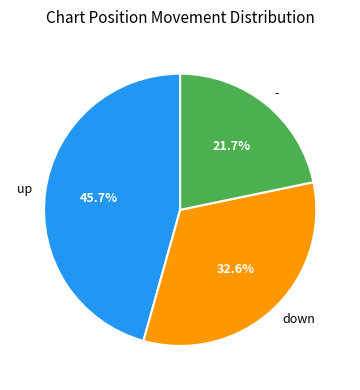

Which category has the biggest portion of the pie?

up